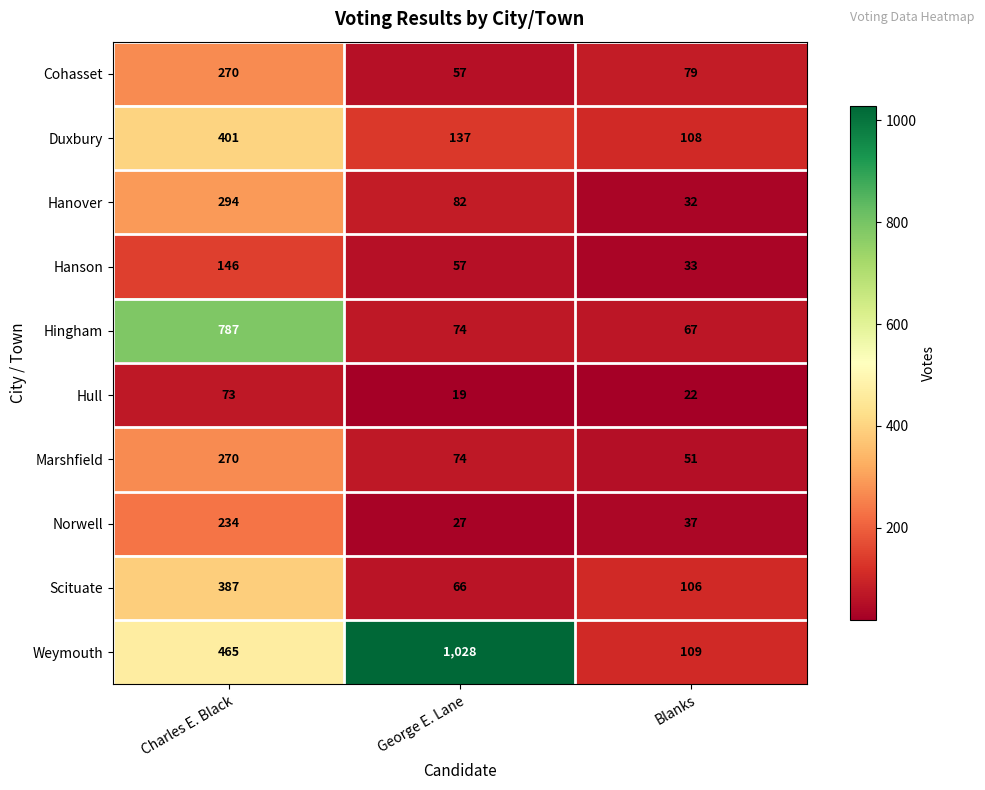

Which series changed the most between George E. Lane and Blanks?

Weymouth